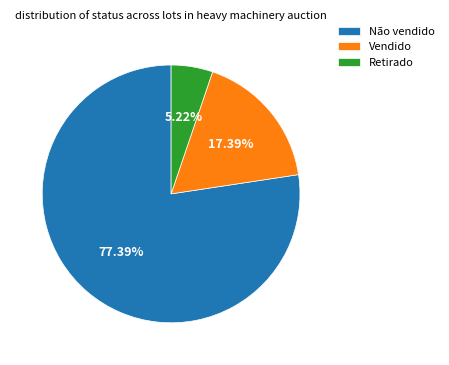

Count the number of slices in the pie.

3